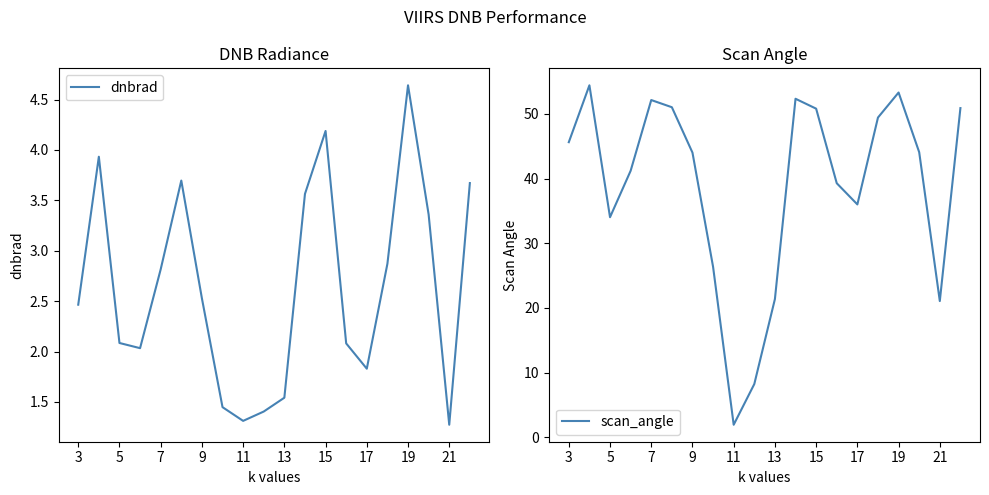

True or false: dnbrad and scan_angle cross at least once.

False